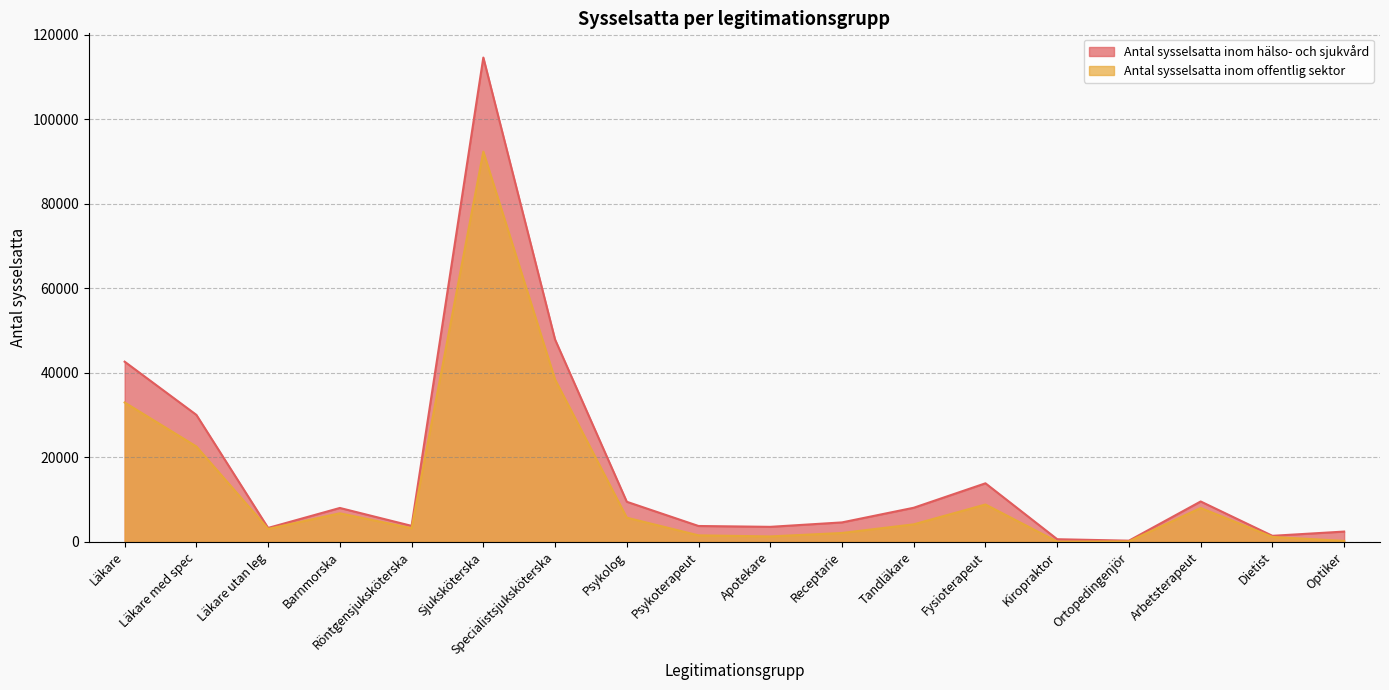

Rank the series by their average value, from lowest to highest.

Antal sysselsatta inom offentlig sektor, Antal sysselsatta inom hälso- och sjukvård